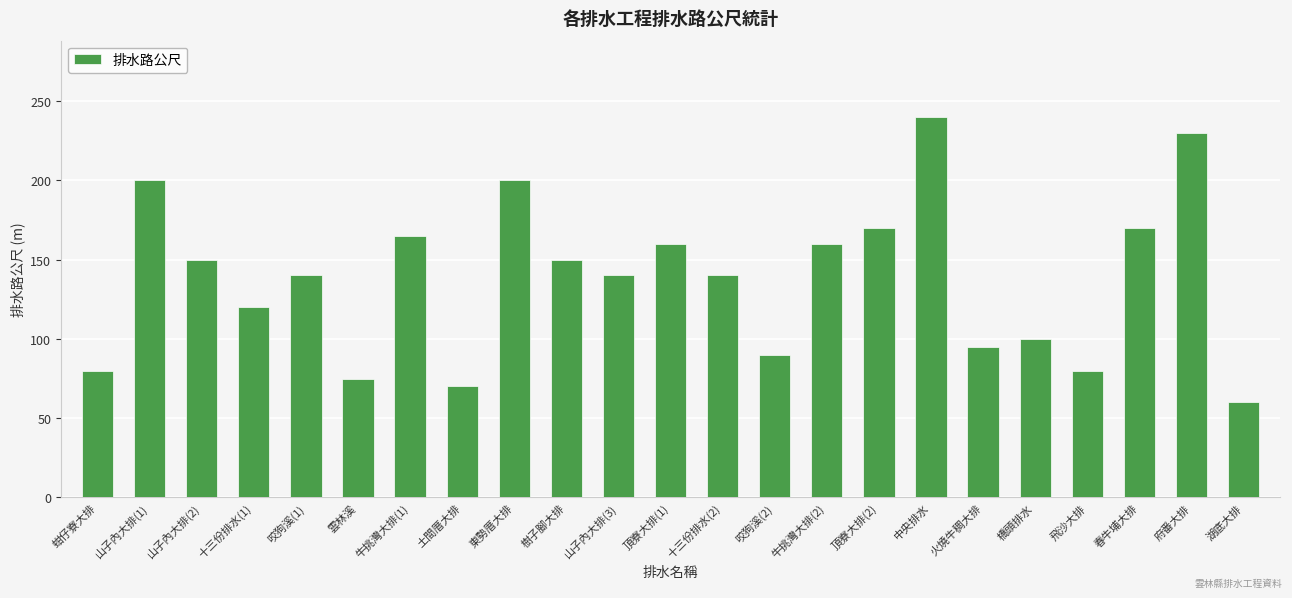

Is it true that the value at 中央排水 is 402?

False